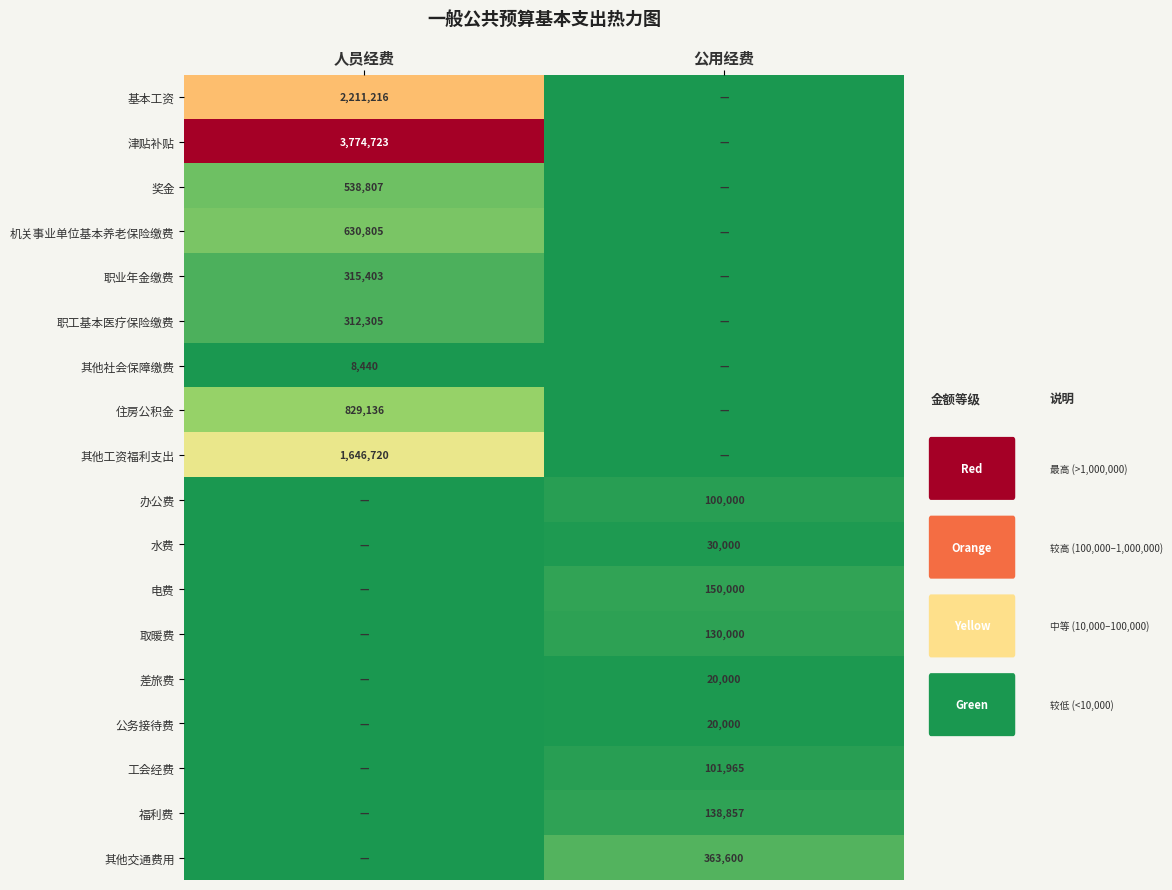

True or false: 办公费 has a value of 137158 at 公用经费.

False